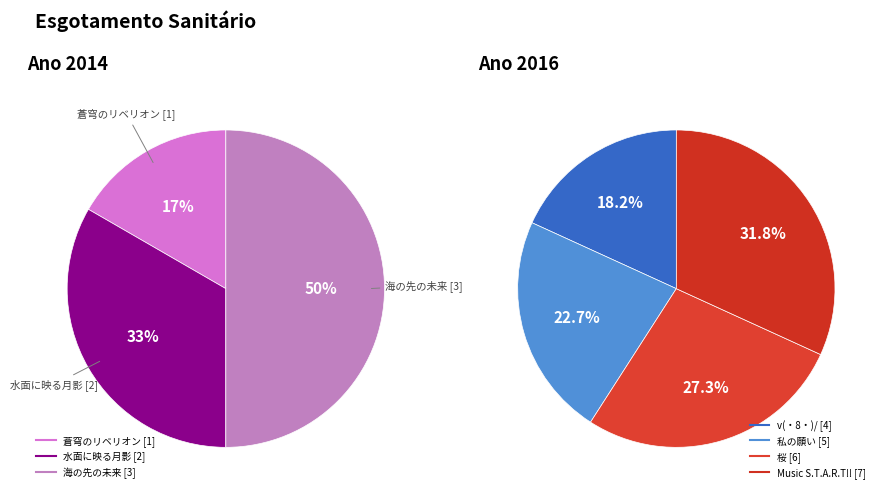

How many slices are in this pie chart?

7